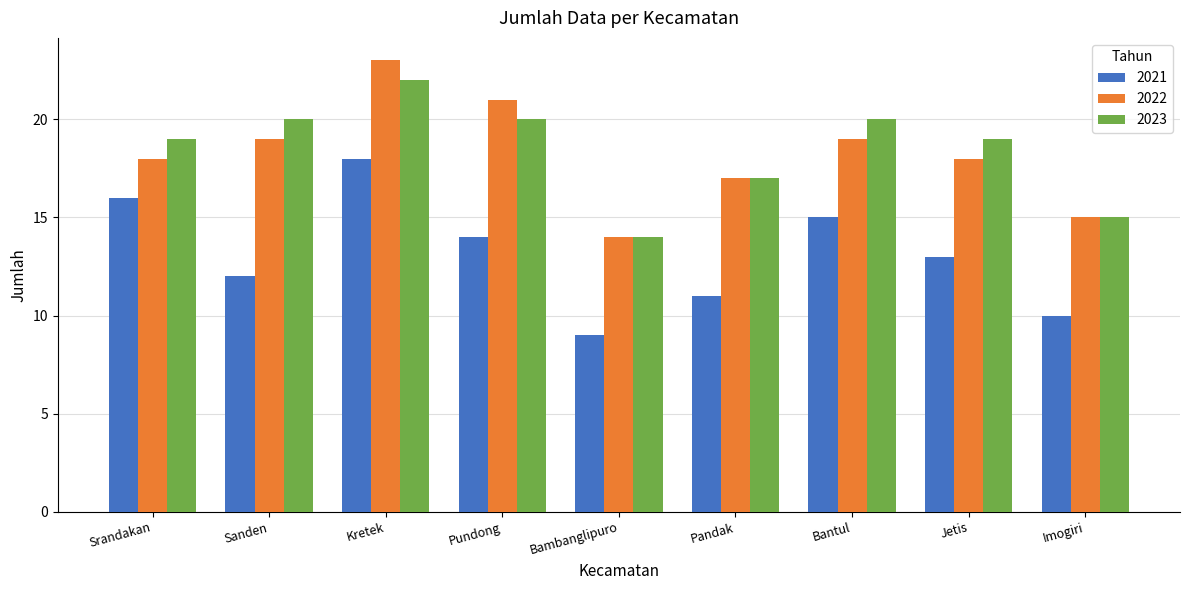

What is the difference between the highest and lowest values at Pandak?

6